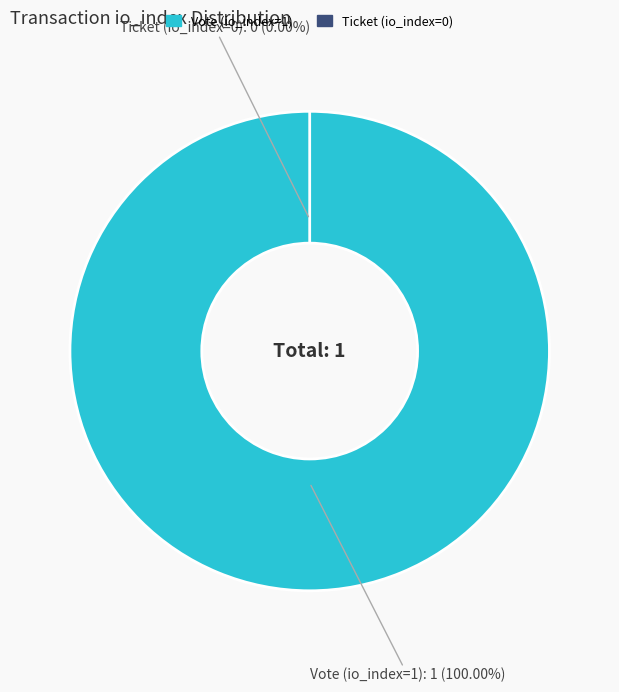

To the nearest percent, what is the difference between the Ticket (io_index=0) and Vote (io_index=1) slice percentages?

100%